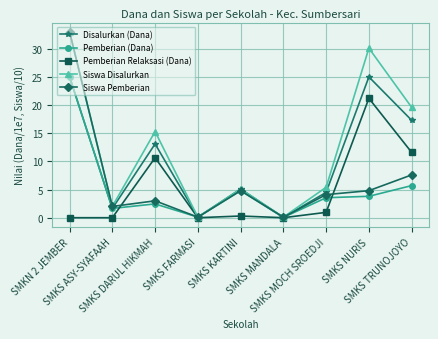

Where is the first local minimum for Pemberian (Dana)?

SMKS ASY-SYAFAAH